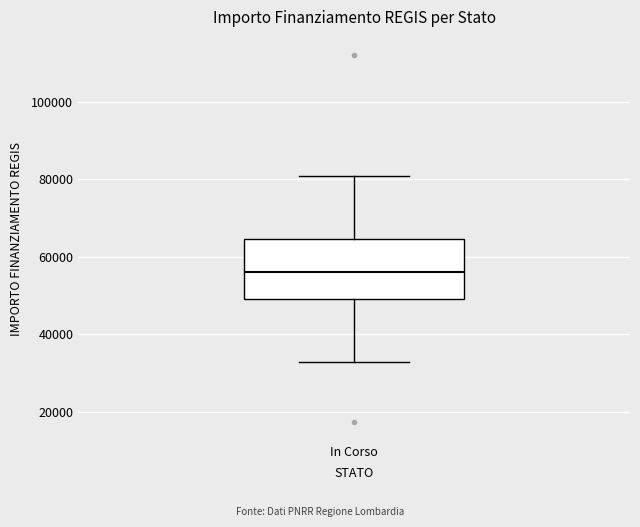

Read this box plot against the y-axis: the position of the median line, the range covered by the box, and the ends of both whiskers. The values are not printed on the chart, so give them approximately, as read against the axis.

median 56000, box 50000 to 64000, whiskers 32000 to 80000